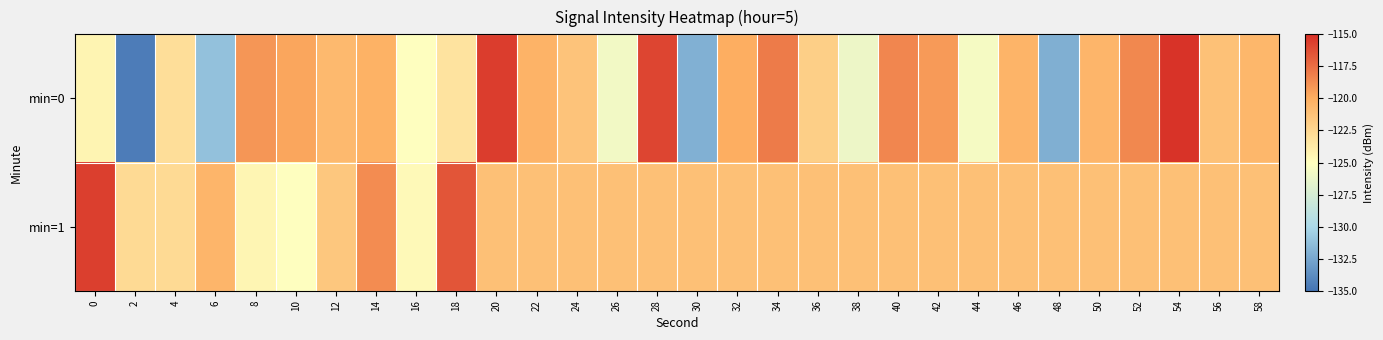

Reading right to left, extract all data points from this chart.

min=0: 58=-120.6	56=-121.2	54=-115.2	52=-118.5	50=-120.5	48=-132.1	46=-120.4	44=-125.6	42=-119.2	40=-118.5	38=-126.1	36=-122.1	34=-118.0	32=-120.0	30=-132.0	28=-115.9	26=-125.7	24=-121.4	22=-120.4	20=-115.6	18=-123.3	16=-125.0	14=-120.3	12=-120.8	10=-119.7	8=-119.1	6=-131.1	4=-123.0	2=-134.6	0=-124.3
min=1: 58=-121.1	56=-121.1	54=-121.1	52=-121.1	50=-121.1	48=-121.1	46=-121.1	44=-121.1	42=-121.1	40=-121.1	38=-121.1	36=-121.1	34=-121.1	32=-121.1	30=-121.1	28=-121.1	26=-121.1	24=-121.1	22=-121.1	20=-121.1	18=-116.5	16=-124.7	14=-118.7	12=-121.6	10=-125.0	8=-124.4	6=-120.5	4=-122.8	2=-122.8	0=-115.6